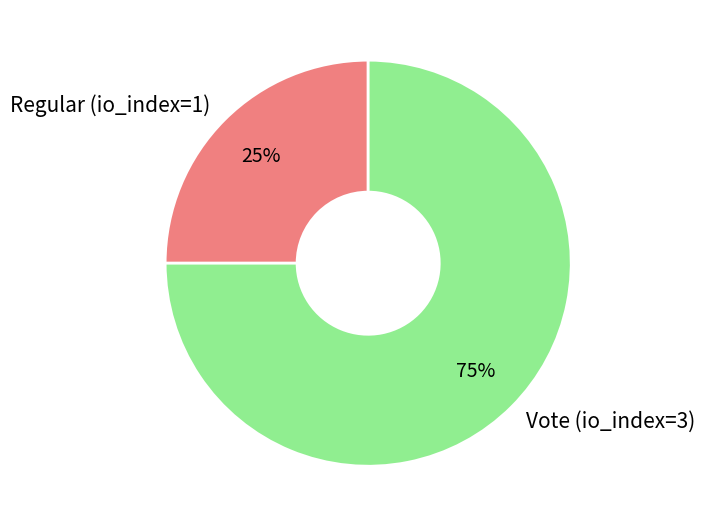

Does any single category account for the majority?

Yes